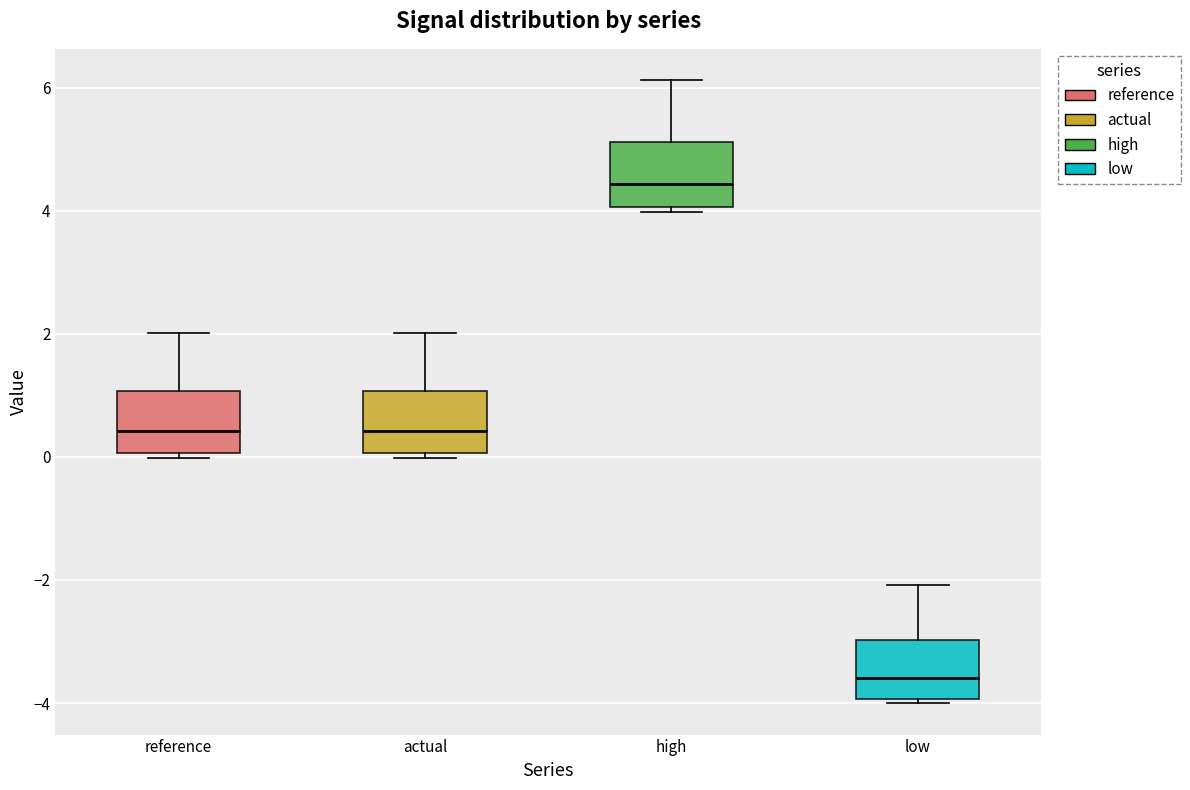

Which box has the highest median line?

high